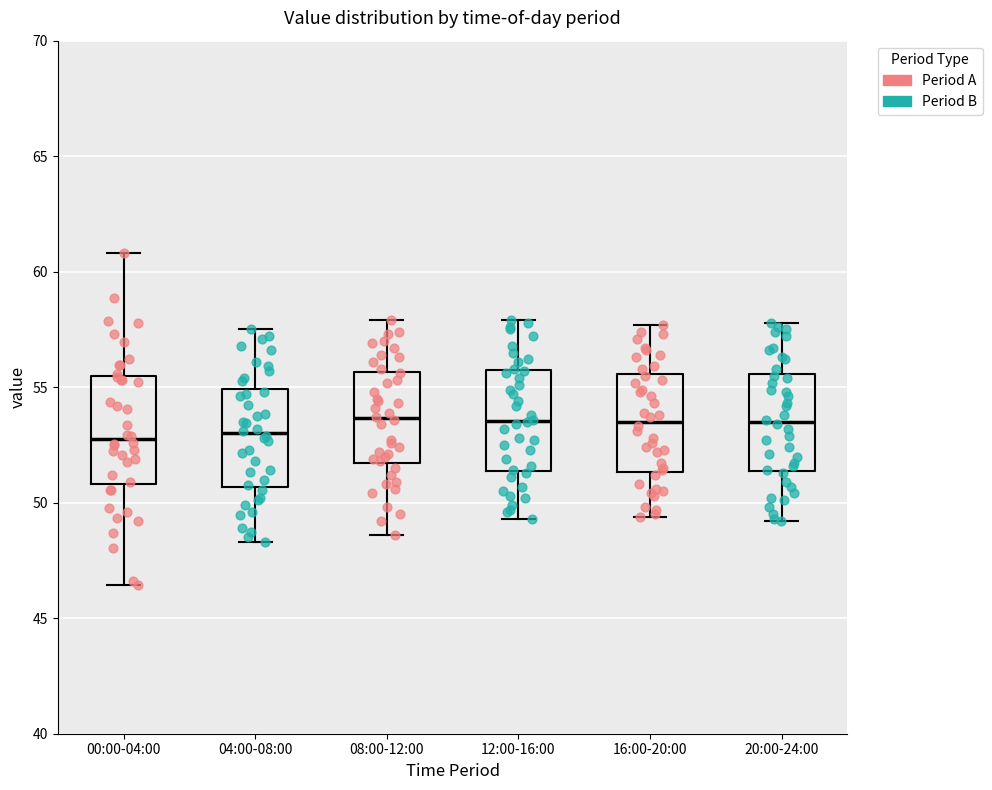

Reading left to right, read every box against the y-axis: the position of its median line, the range the box covers, and the ends of its whiskers. The values are not printed on the chart, so give them approximately, as read against the axis.

00:00-04:00: median 52.5, box 51.0 to 55.5, whiskers 46.5 to 61.0
04:00-08:00: median 53.0, box 50.5 to 55.0, whiskers 48.5 to 57.5
08:00-12:00: median 53.5, box 51.5 to 55.5, whiskers 48.5 to 58.0
12:00-16:00: median 53.5, box 51.5 to 55.5, whiskers 49.5 to 58.0
16:00-20:00: median 53.5, box 51.5 to 55.5, whiskers 49.5 to 57.5
20:00-24:00: median 53.5, box 51.5 to 55.5, whiskers 49.0 to 58.0